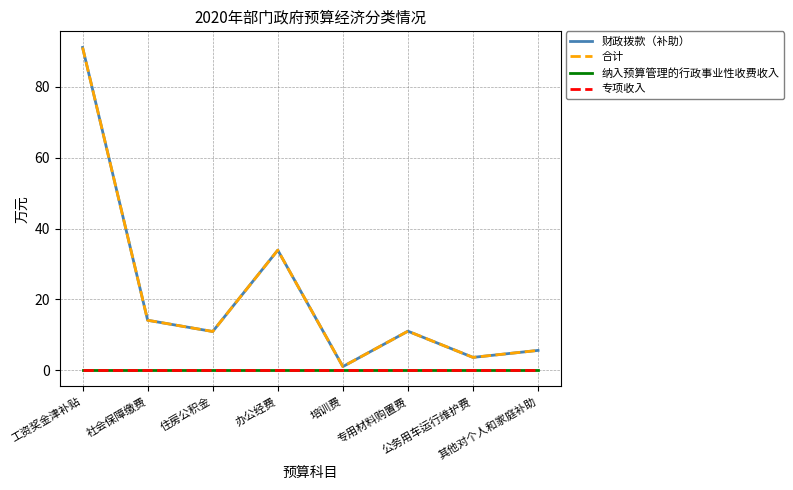

Does the chart display data point markers on the line(s)?

No